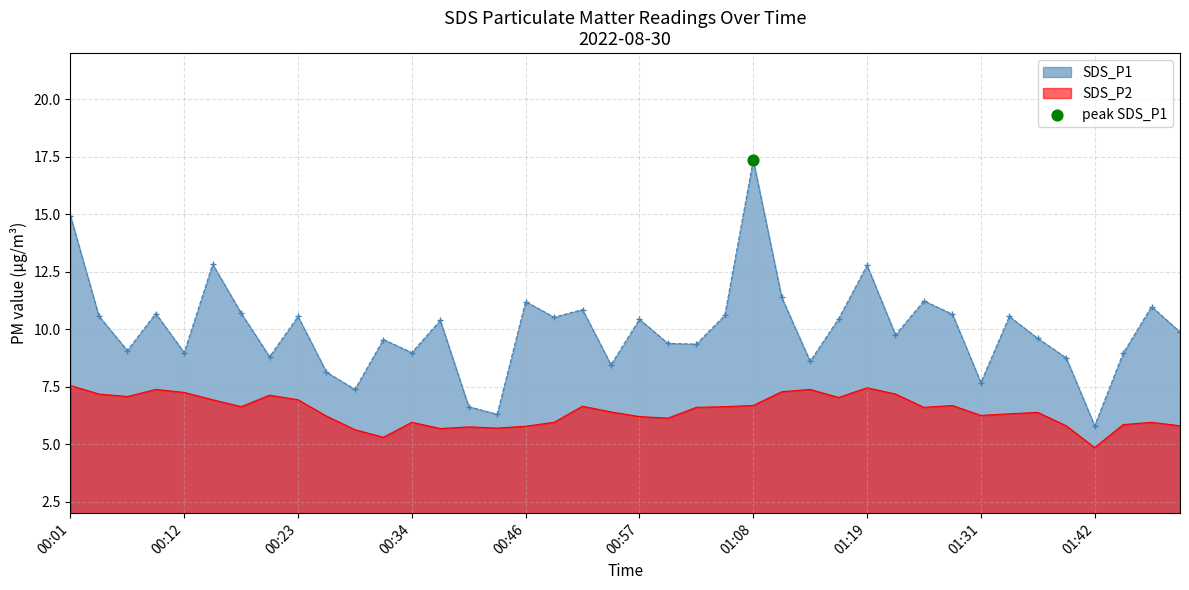

Which series reaches the maximum Y coordinate?

SDS_P1